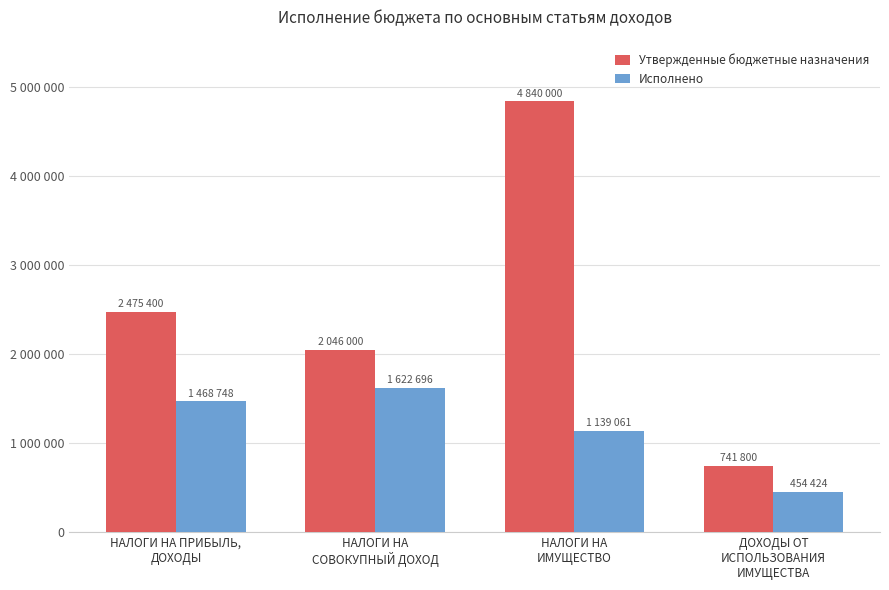

At which category does the chart reach its peak across all series?

НАЛОГИ НА
ИМУЩЕСТВО